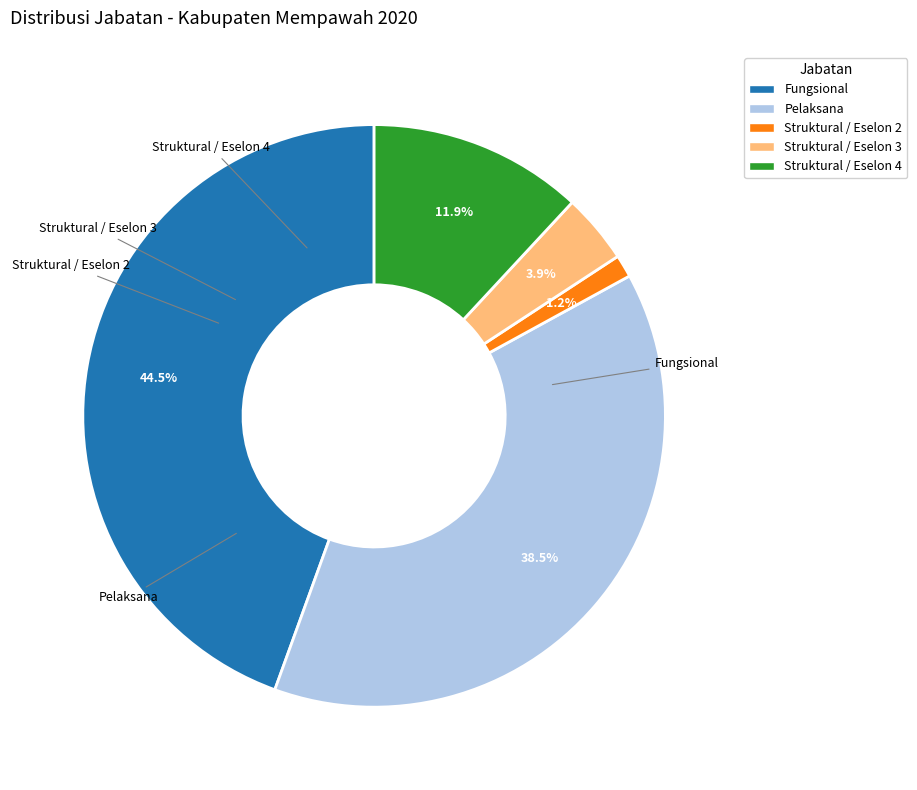

Which has a higher value, Struktural / Eselon 3 or Pelaksana?

Pelaksana